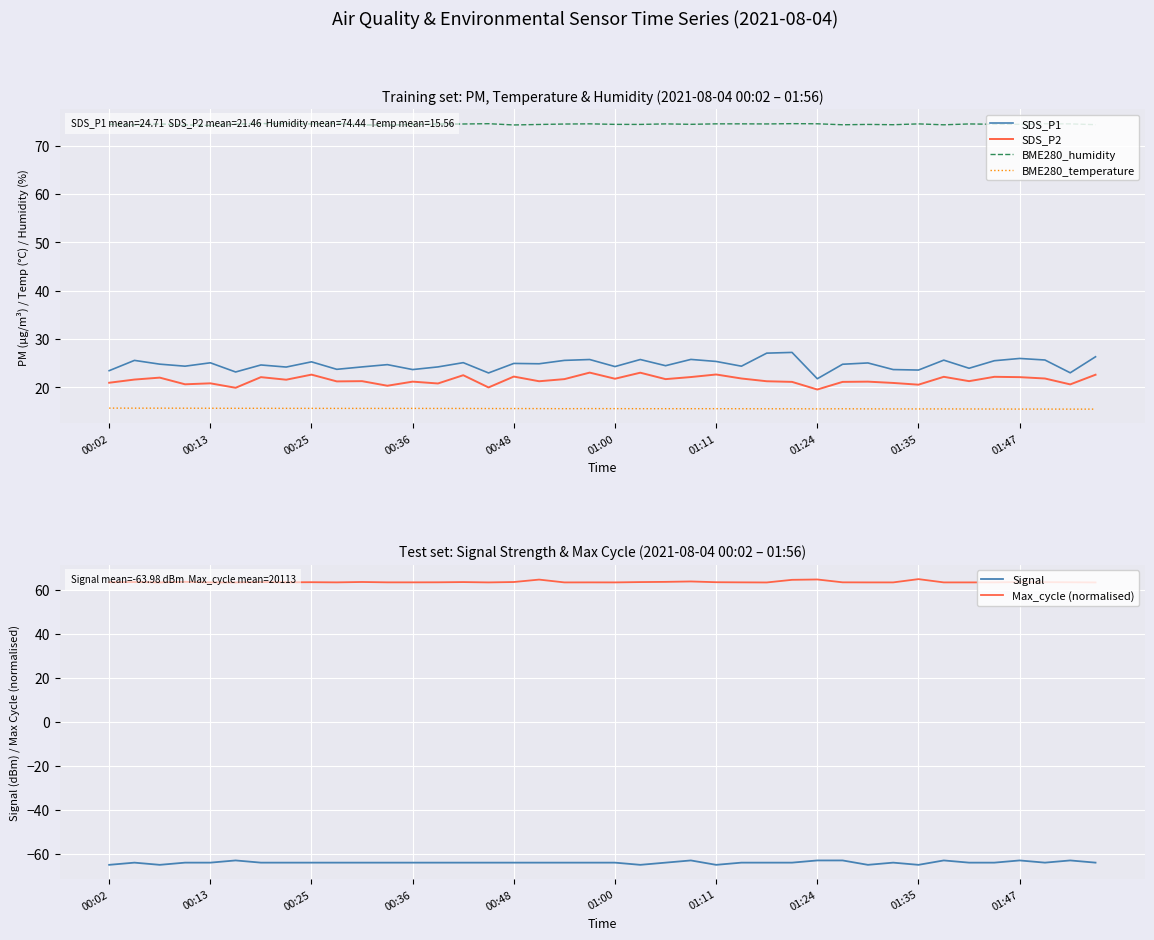

How many BME280_humidity values are between 74 and 75?

40